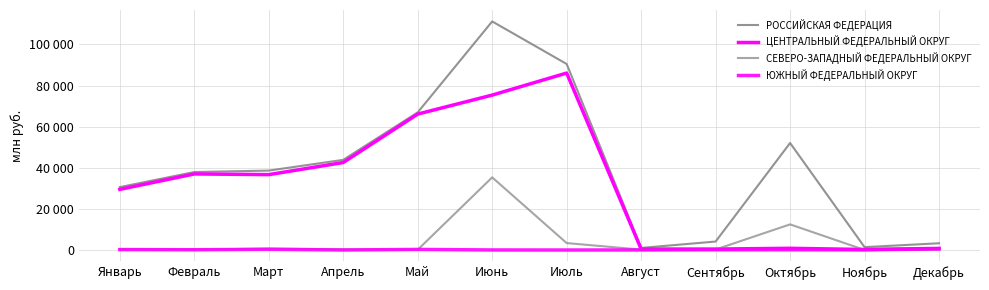

Reading right to left, transcribe all the data shown in this chart.

РОССИЙСКАЯ ФЕДЕРАЦИЯ: Декабрь=3288	Ноябрь=1401	Октябрь=52052	Сентябрь=4122	Август=1025	Июль=90480	Июнь=111181	Май=66942	Апрель=43851	Март=38632	Февраль=37931	Январь=30596
ЦЕНТРАЛЬНЫЙ ФЕДЕРАЛЬНЫЙ ОКРУГ: Декабрь=790	Ноябрь=254	Октябрь=839	Сентябрь=464	Август=475	Июль=86075	Июнь=75353	Май=66121	Апрель=42562	Март=36670	Февраль=37001	Январь=29504
СЕВЕРО-ЗАПАДНЫЙ ФЕДЕРАЛЬНЫЙ ОКРУГ: Декабрь=222	Ноябрь=41	Октябрь=12474	Сентябрь=254	Август=191	Июль=3380	Июнь=35332	Май=143	Апрель=353	Март=714	Февраль=220	Январь=449
ЮЖНЫЙ ФЕДЕРАЛЬНЫЙ ОКРУГ: Декабрь=552	Ноябрь=97	Октябрь=128	Сентябрь=140	Август=40	Июль=0	Июнь=32	Май=294	Апрель=9	Март=349	Февраль=130	Январь=217